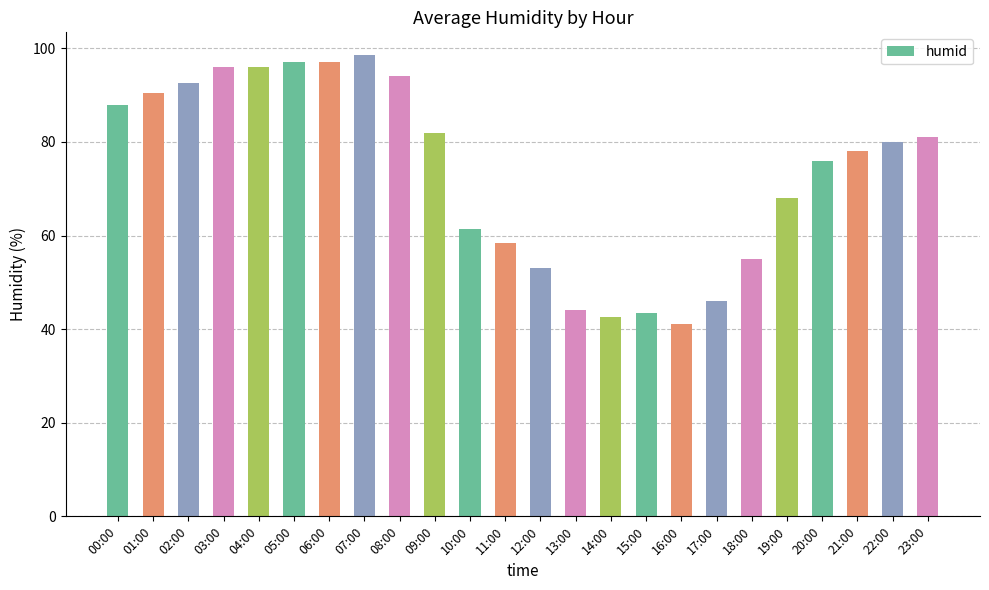

How many bars are there in total?

24